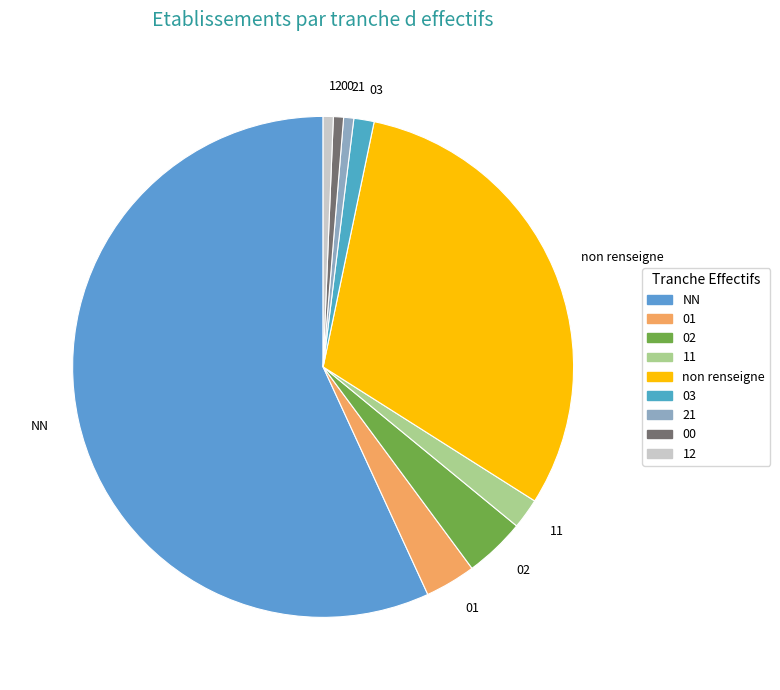

Is there a majority slice in this chart?

Yes